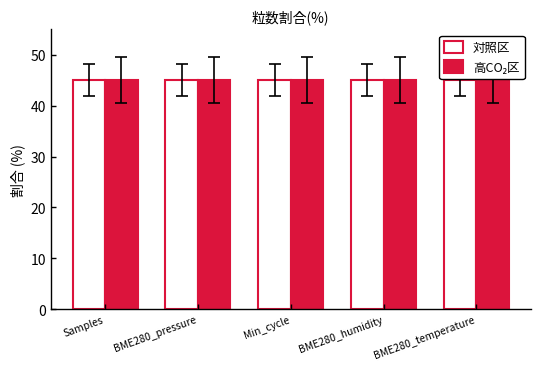

True or false: 対照区 has a value of 77.3 at Min_cycle.

False